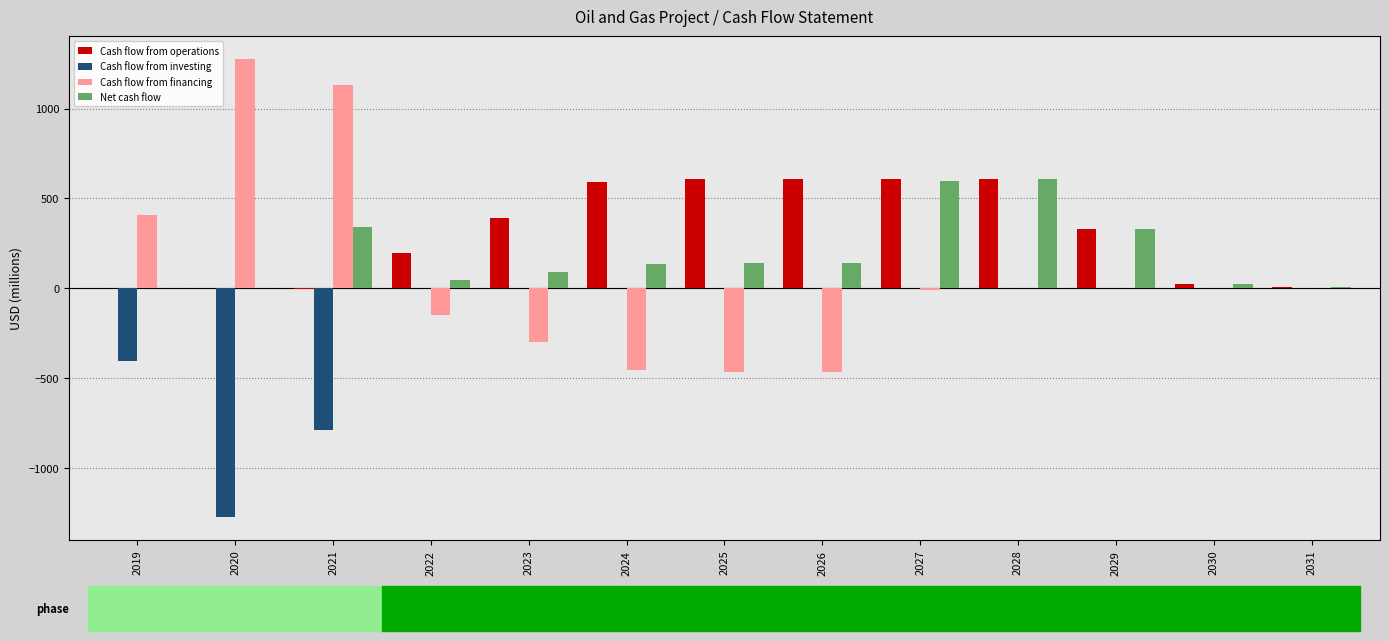

Which category has the highest value across all series?

2020